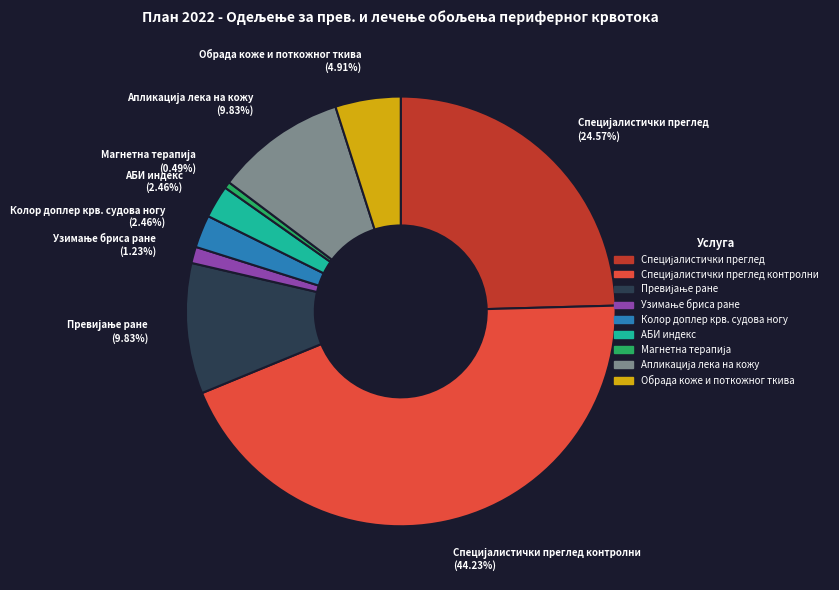

Is there a majority slice in this chart?

No